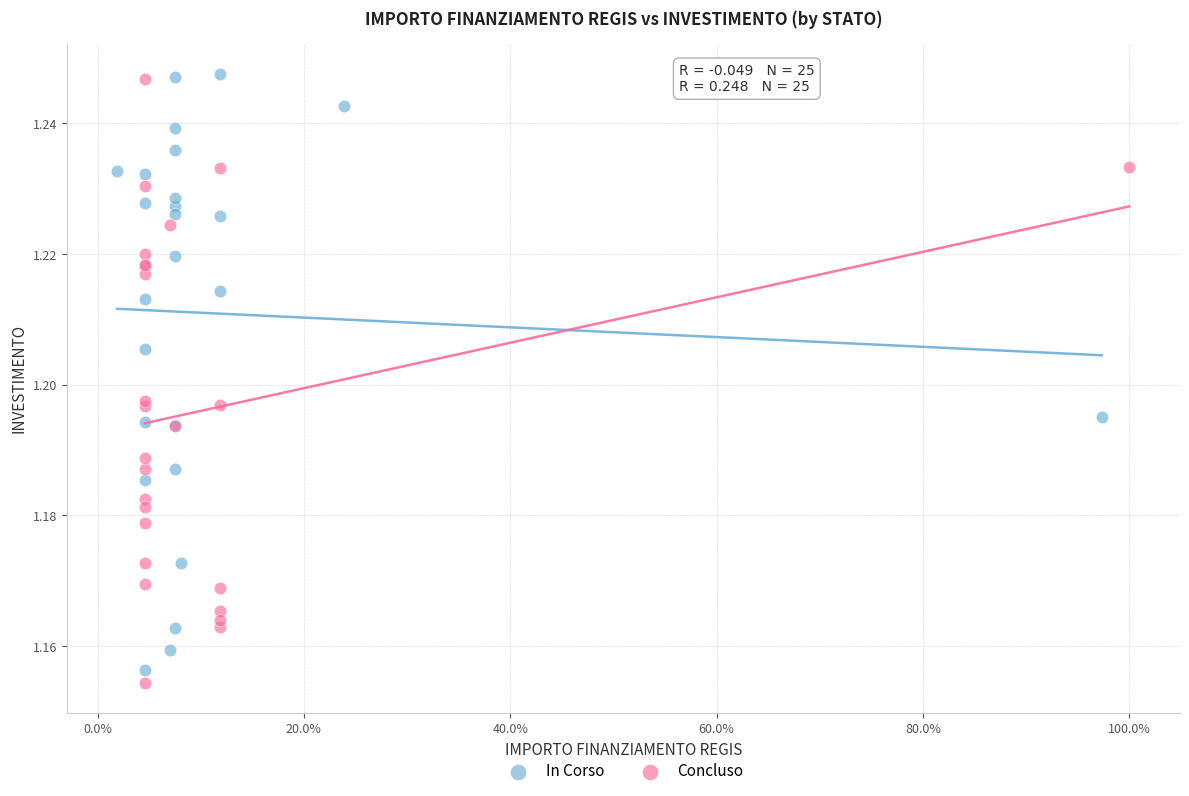

Which series has the widest spread of Y values?

Concluso